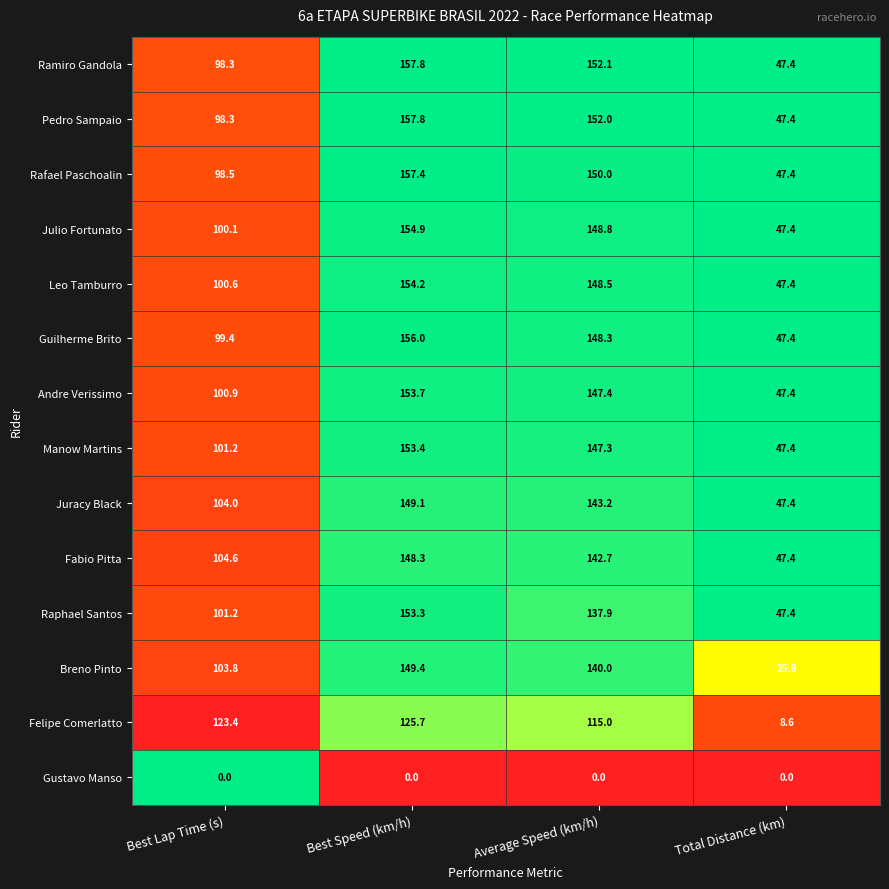

What is the difference between the Julio Fortunato values at Best Speed (km/h) and Total Distance (km)?

107.5